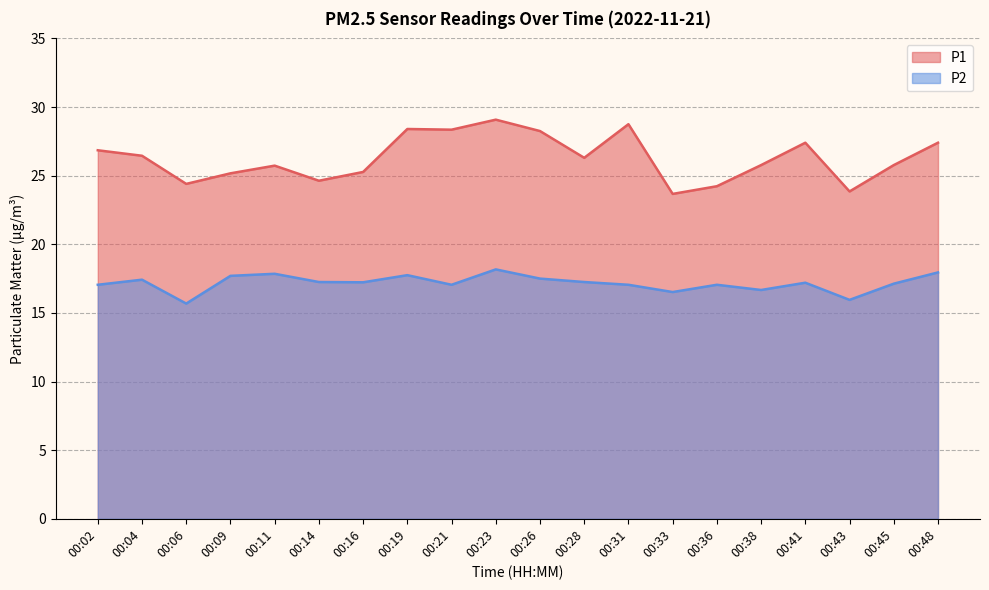

Reading left to right, extract all data points from this chart.

P1: 00:02=26.9	00:04=26.4	00:06=24.4	00:09=25.2	00:11=25.7	00:14=24.6	00:16=25.3	00:19=28.4	00:21=28.4	00:23=29.1	00:26=28.2	00:28=26.3	00:31=28.8	00:33=23.7	00:36=24.2	00:38=25.8	00:41=27.4	00:43=23.9	00:45=25.8	00:48=27.4
P2: 00:02=17.1	00:04=17.4	00:06=15.7	00:09=17.7	00:11=17.9	00:14=17.2	00:16=17.2	00:19=17.8	00:21=17.1	00:23=18.2	00:26=17.5	00:28=17.2	00:31=17.1	00:33=16.5	00:36=17.1	00:38=16.7	00:41=17.2	00:43=15.9	00:45=17.1	00:48=17.9